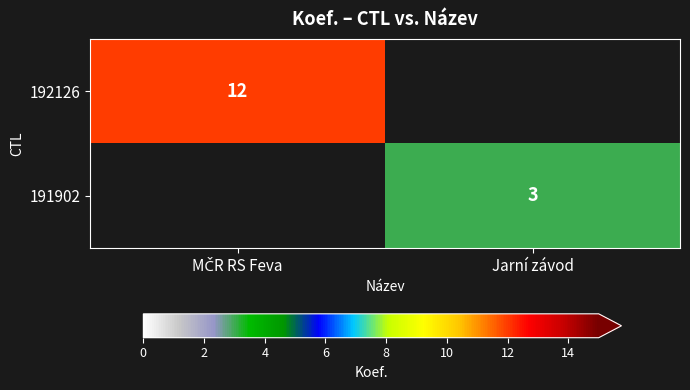

At how many categories does at least one series exceed 9?

1